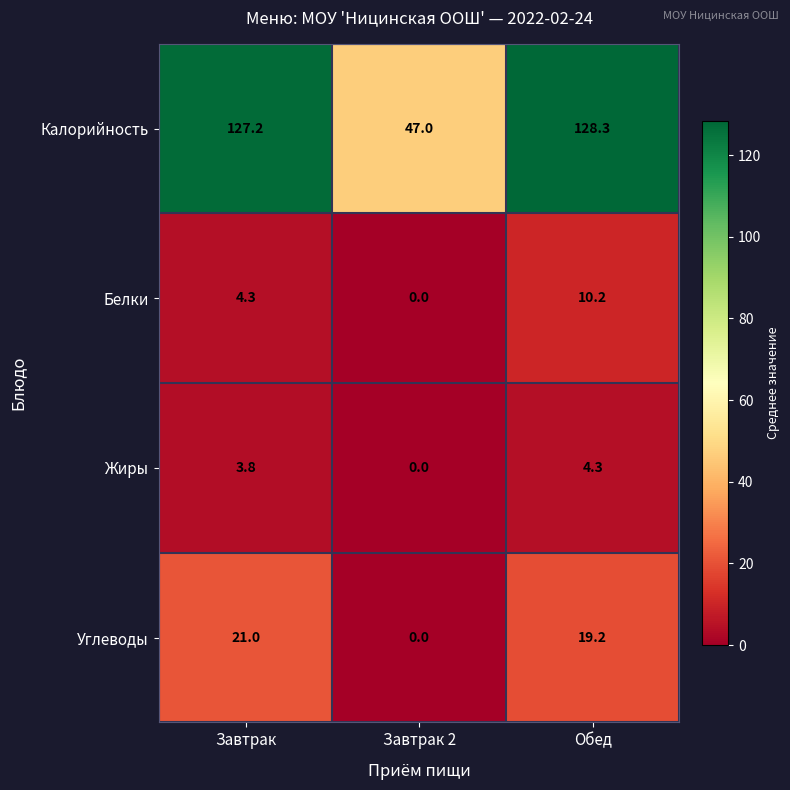

Rank the series by their maximum value, from highest to lowest.

Калорийность, Углеводы, Белки, Жиры